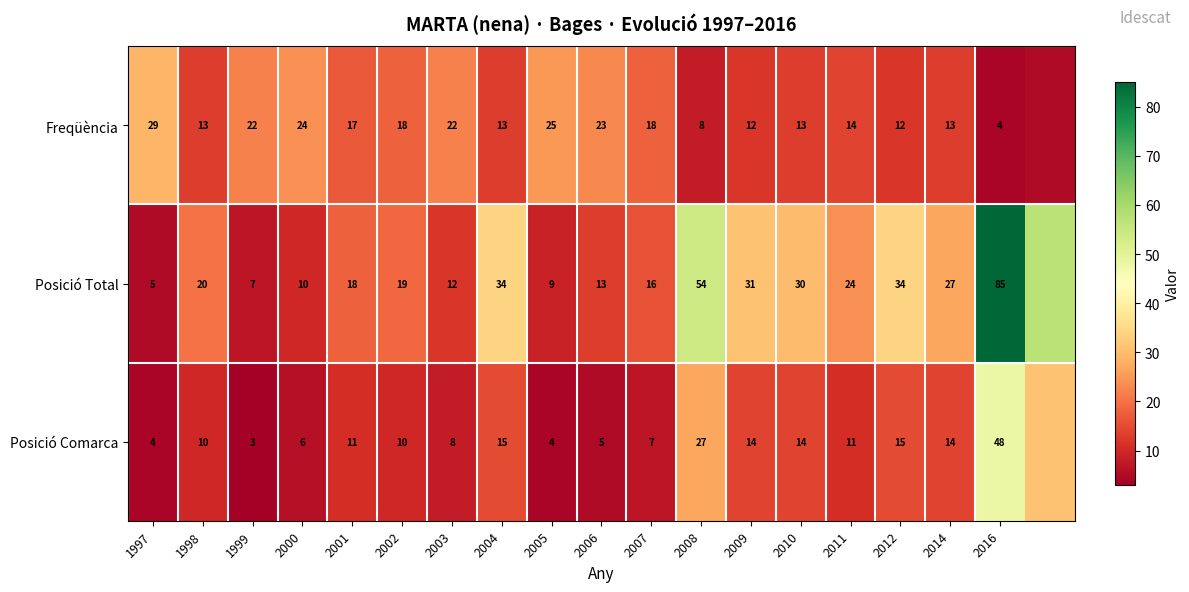

What is the sum of the Posició Comarca values at 2016 and 2012?

63